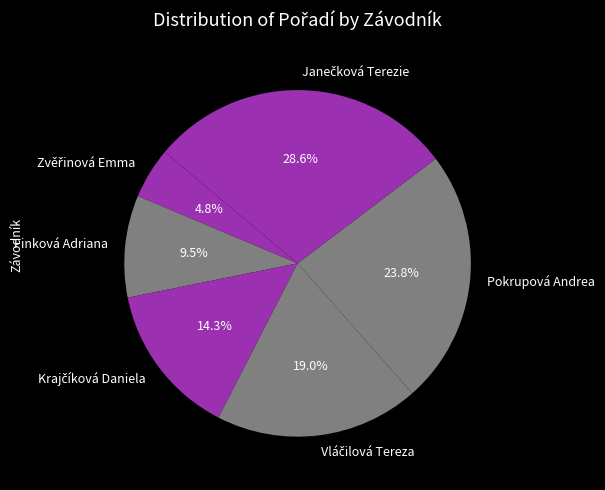

What portion of the pie excludes Pokrupová Andrea?

76.2%